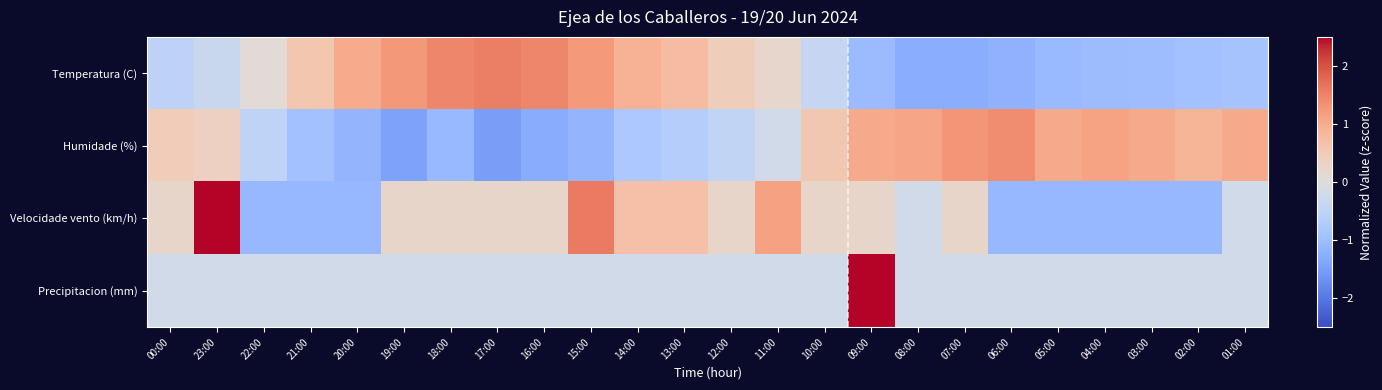

Reading right to left, what are all the values shown in this chart?

Temperatura (C): 01:00=-0.9	02:00=-0.9	03:00=-1.0	04:00=-1.0	05:00=-1.1	06:00=-1.2	07:00=-1.3	08:00=-1.3	09:00=-1.0	10:00=-0.4	11:00=0.2	12:00=0.4	13:00=0.8	14:00=0.9	15:00=1.2	16:00=1.5	17:00=1.5	18:00=1.5	19:00=1.3	20:00=1.0	21:00=0.6	22:00=0.1	23:00=-0.4	00:00=-0.5
Humidade (%): 01:00=1.0	02:00=0.9	03:00=1.0	04:00=1.1	05:00=1.0	06:00=1.4	07:00=1.3	08:00=1.1	09:00=1.0	10:00=0.6	11:00=-0.2	12:00=-0.5	13:00=-0.7	14:00=-0.8	15:00=-1.1	16:00=-1.3	17:00=-1.5	18:00=-1.1	19:00=-1.5	20:00=-1.1	21:00=-0.9	22:00=-0.5	23:00=0.4	00:00=0.5
Velocidade vento (km/h): 01:00=-0.2	02:00=-1.1	03:00=-1.1	04:00=-1.1	05:00=-1.1	06:00=-1.1	07:00=0.2	08:00=-0.2	09:00=0.2	10:00=0.2	11:00=1.1	12:00=0.2	13:00=0.7	14:00=0.7	15:00=1.6	16:00=0.2	17:00=0.2	18:00=0.2	19:00=0.2	20:00=-1.1	21:00=-1.1	22:00=-1.1	23:00=3.0	00:00=0.2
Precipitacion (mm): 01:00=-0.2	02:00=-0.2	03:00=-0.2	04:00=-0.2	05:00=-0.2	06:00=-0.2	07:00=-0.2	08:00=-0.2	09:00=4.8	10:00=-0.2	11:00=-0.2	12:00=-0.2	13:00=-0.2	14:00=-0.2	15:00=-0.2	16:00=-0.2	17:00=-0.2	18:00=-0.2	19:00=-0.2	20:00=-0.2	21:00=-0.2	22:00=-0.2	23:00=-0.2	00:00=-0.2